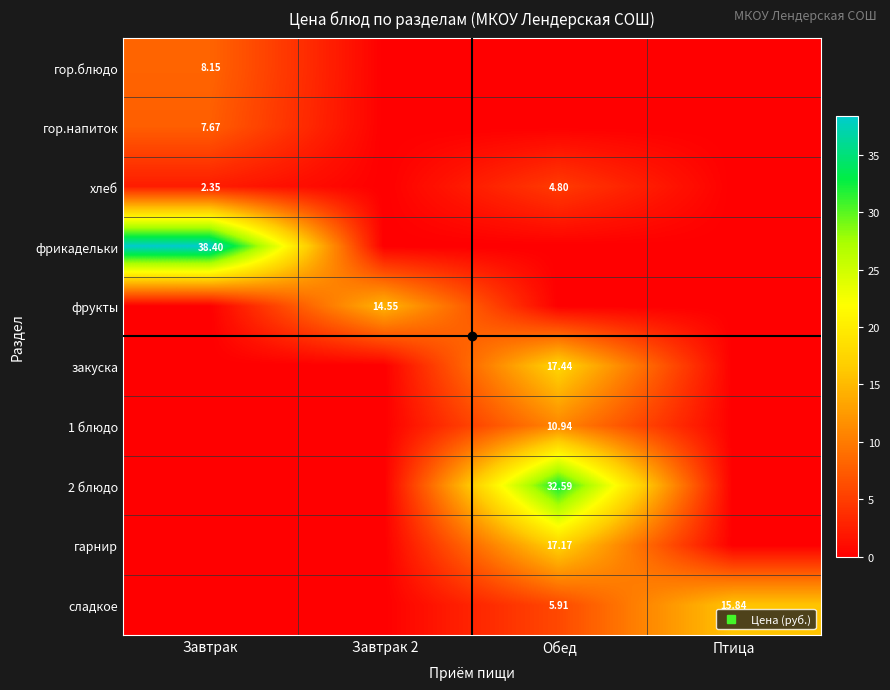

True or false: фрукты has a value of 0.0 at Завтрак.

True